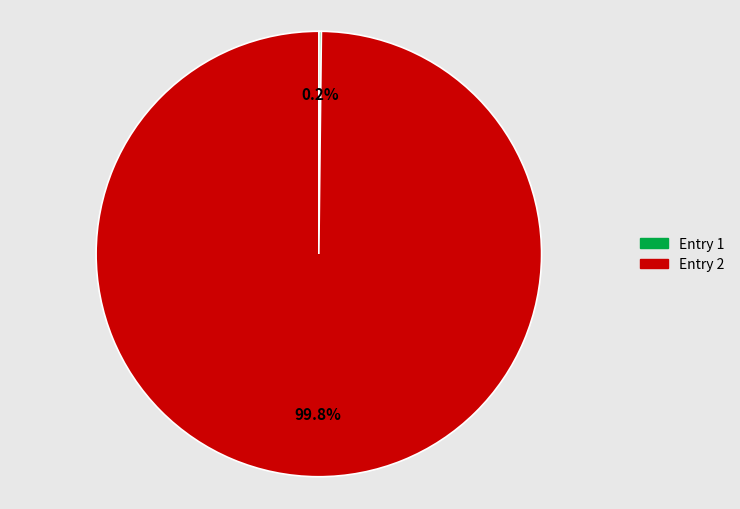

To the nearest percent, what is the average slice percentage?

50%